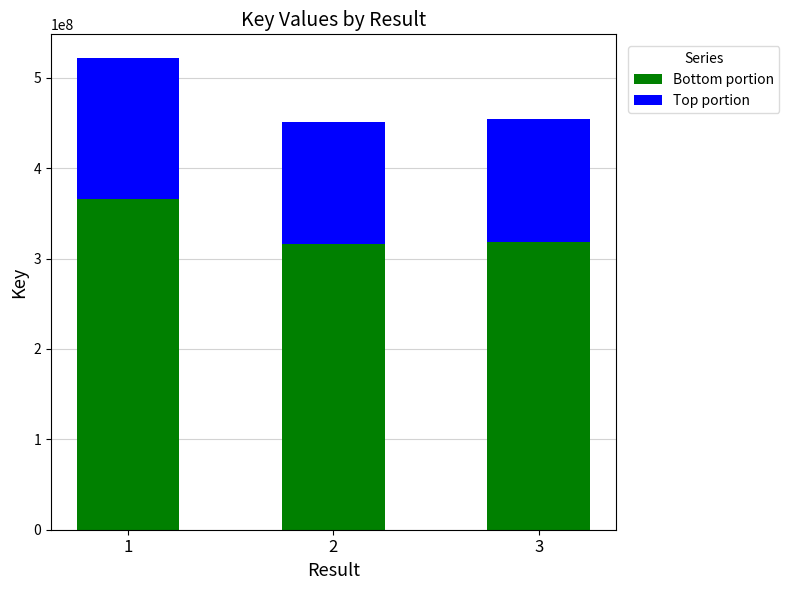

What is the difference between the maximum and minimum values in the Bottom portion series?

49363167